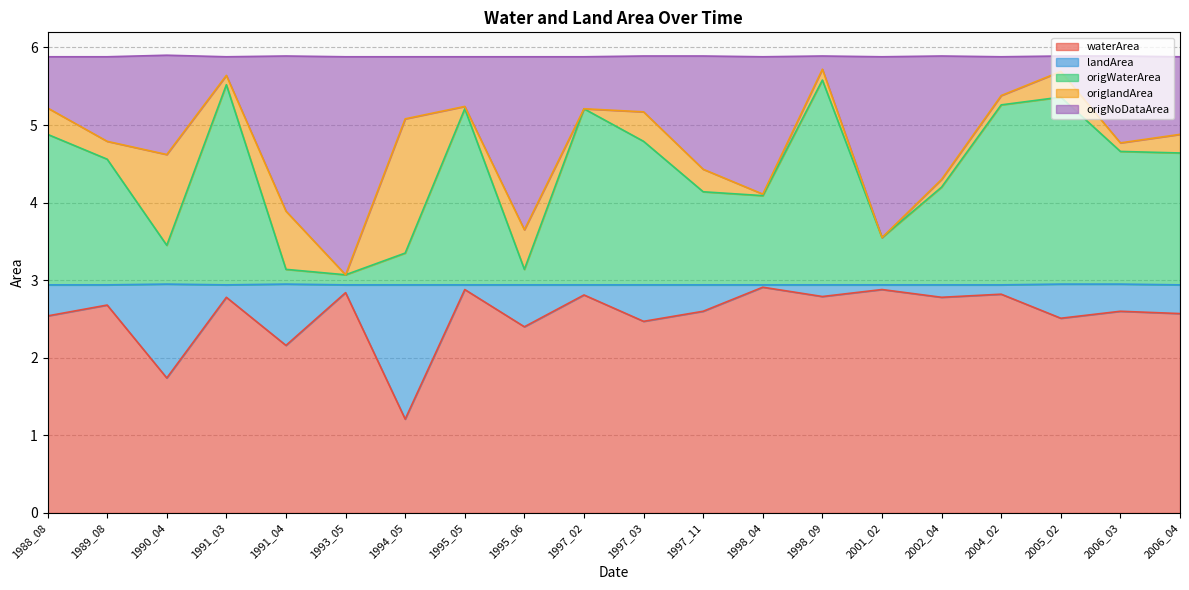

What is the lowest value of the waterArea series?

1.2